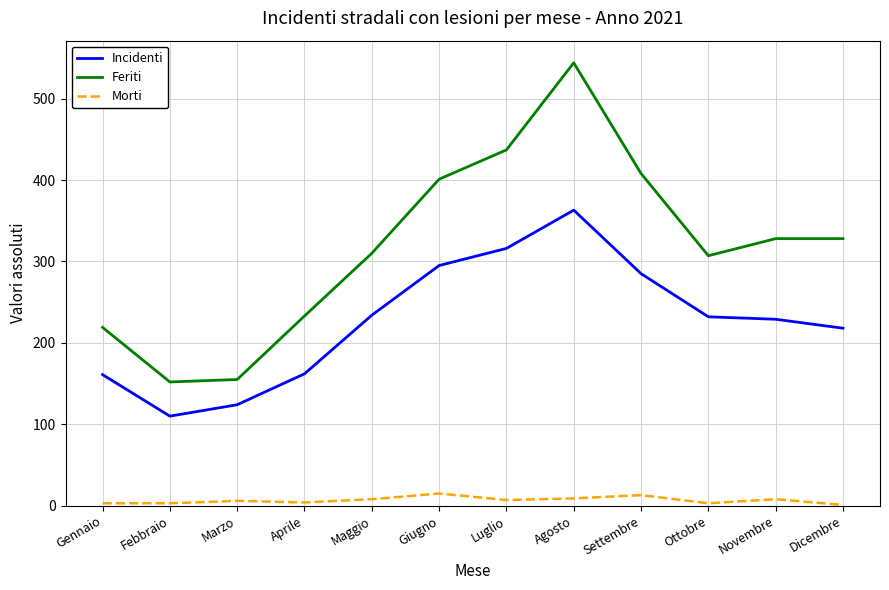

Does the chart have visible grid lines?

Yes